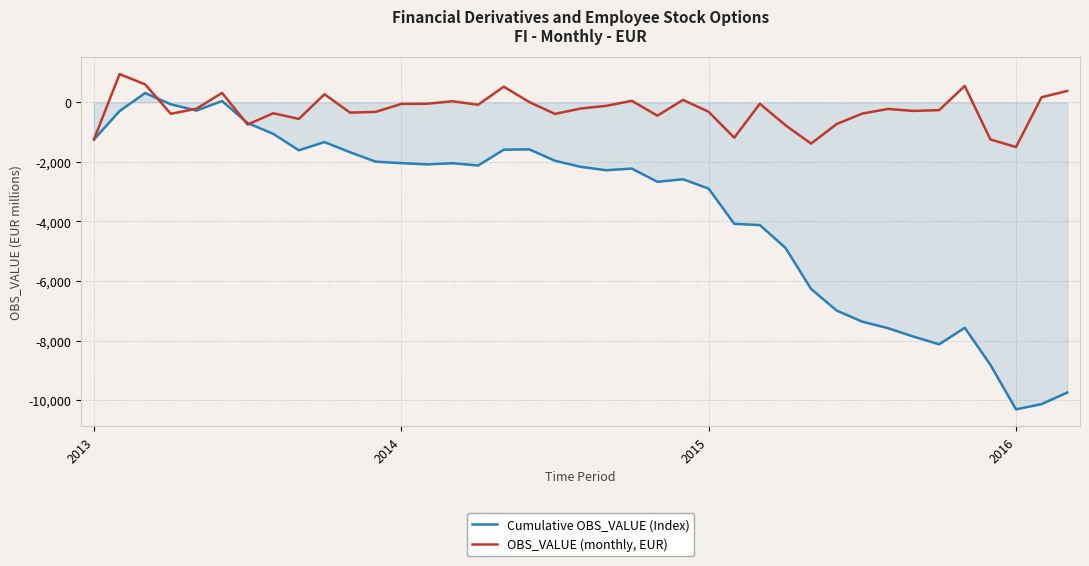

Rank the series by their average value, from highest to lowest.

OBS_VALUE (monthly, EUR), Cumulative OBS_VALUE (Index)